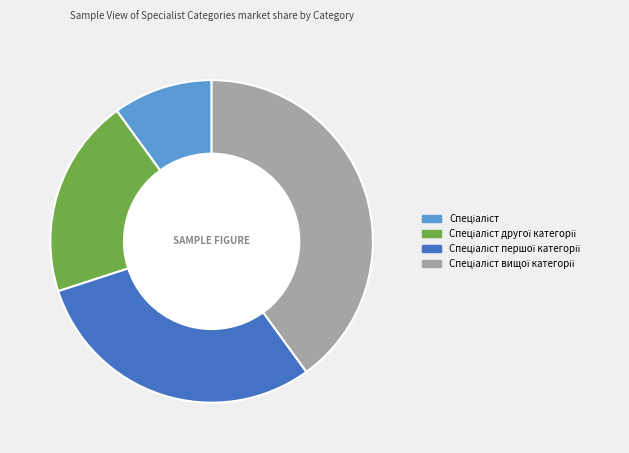

Is there any slice that represents more than half of the pie?

No